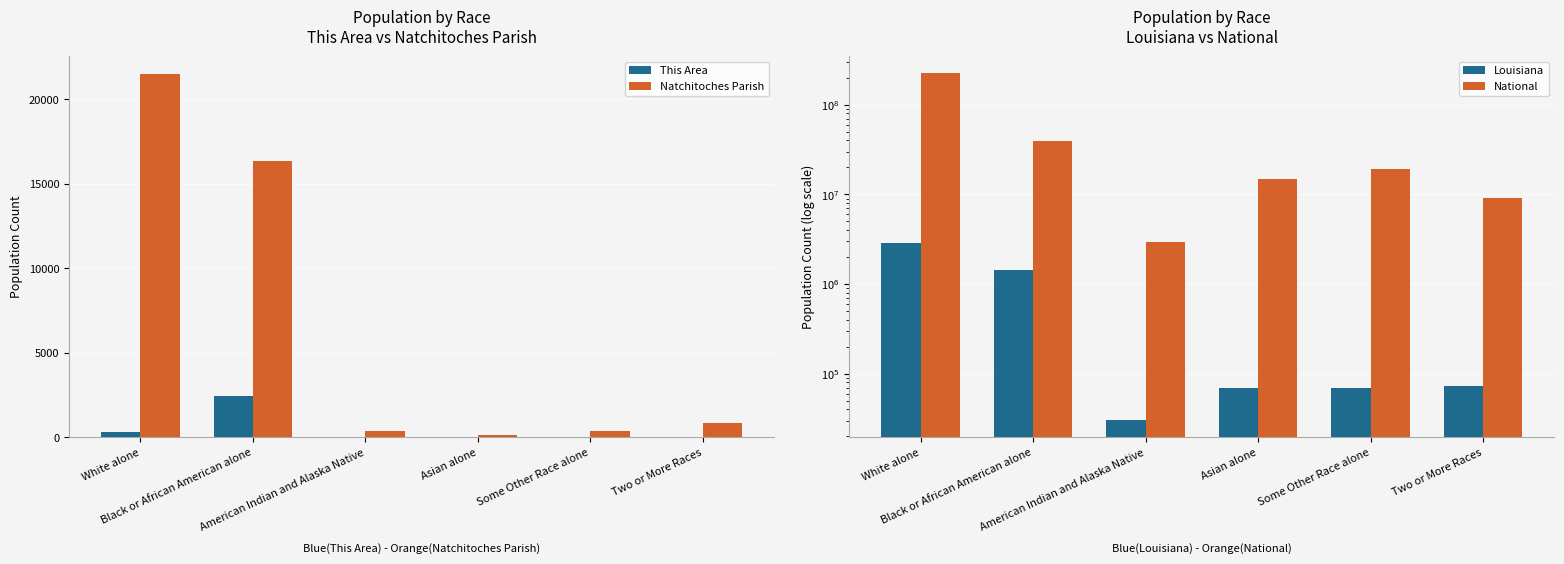

Where is Natchitoches Parish nearest to the value 10814?

Black or African American alone